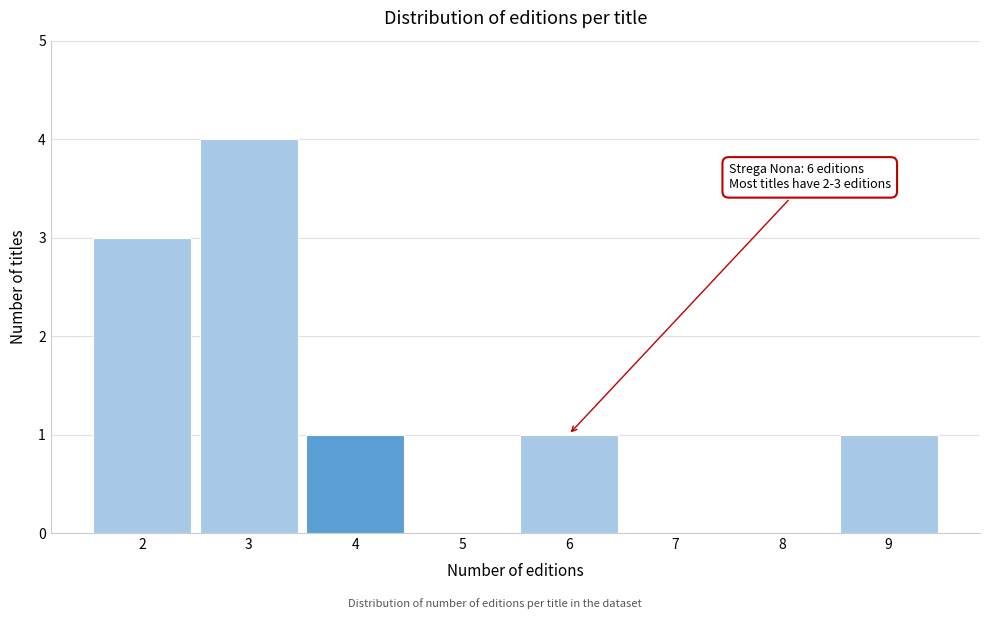

Reading left to right, list all the values displayed in this chart.

2=3	3=4	4=1	5=0	6=1	7=0	8=0	9=1